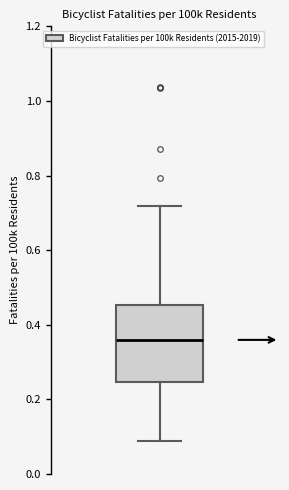

Read this box plot against the y-axis: the position of the median line, the range covered by the box, and the ends of both whiskers. The values are not printed on the chart, so give them approximately, as read against the axis.

median 0.36, box 0.24 to 0.46, whiskers 0.08 to 0.72